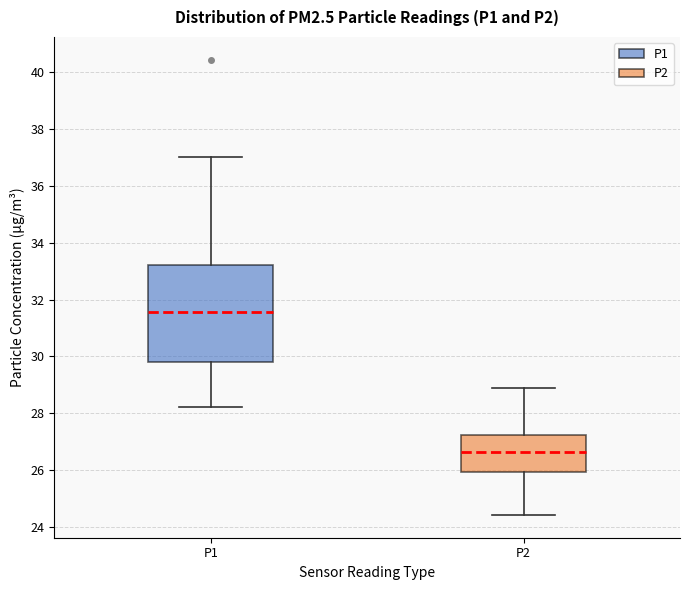

Which box's median line is the highest?

P1